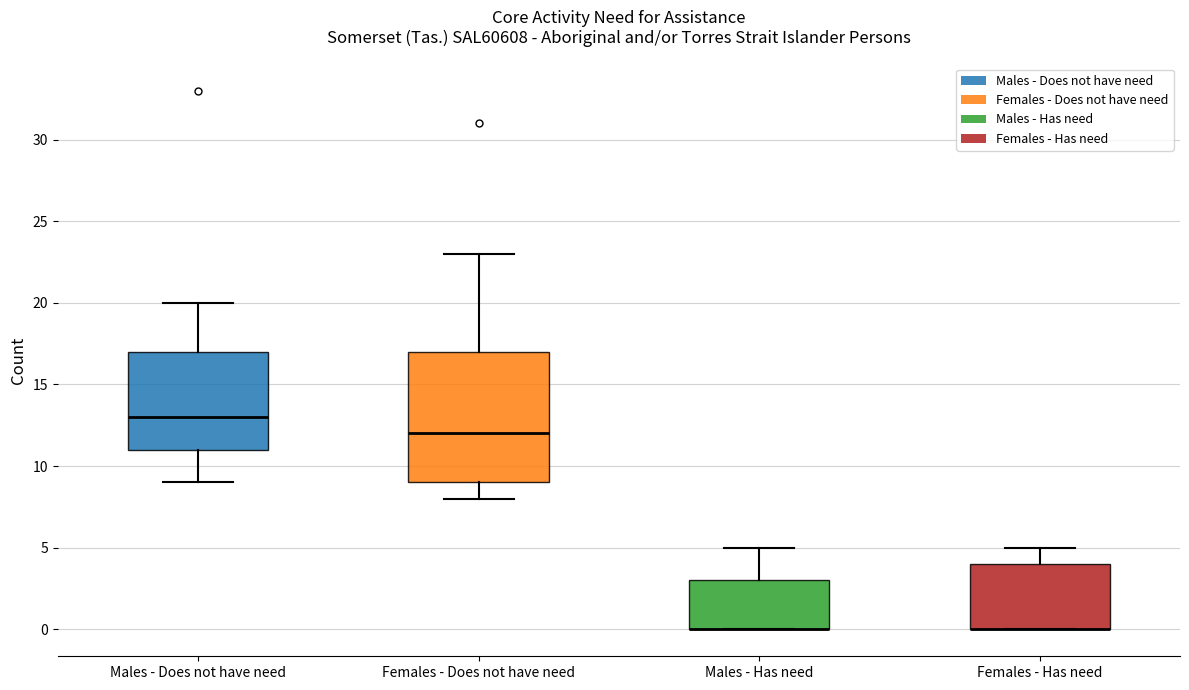

Comparing the boxes themselves (not the whiskers), which one is the tallest?

Females - Does not have need